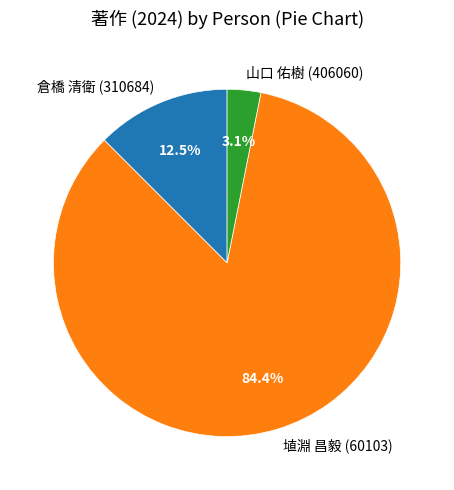

What percentage is the 山口 佑樹 (406060) slice, to the nearest percent?

3%